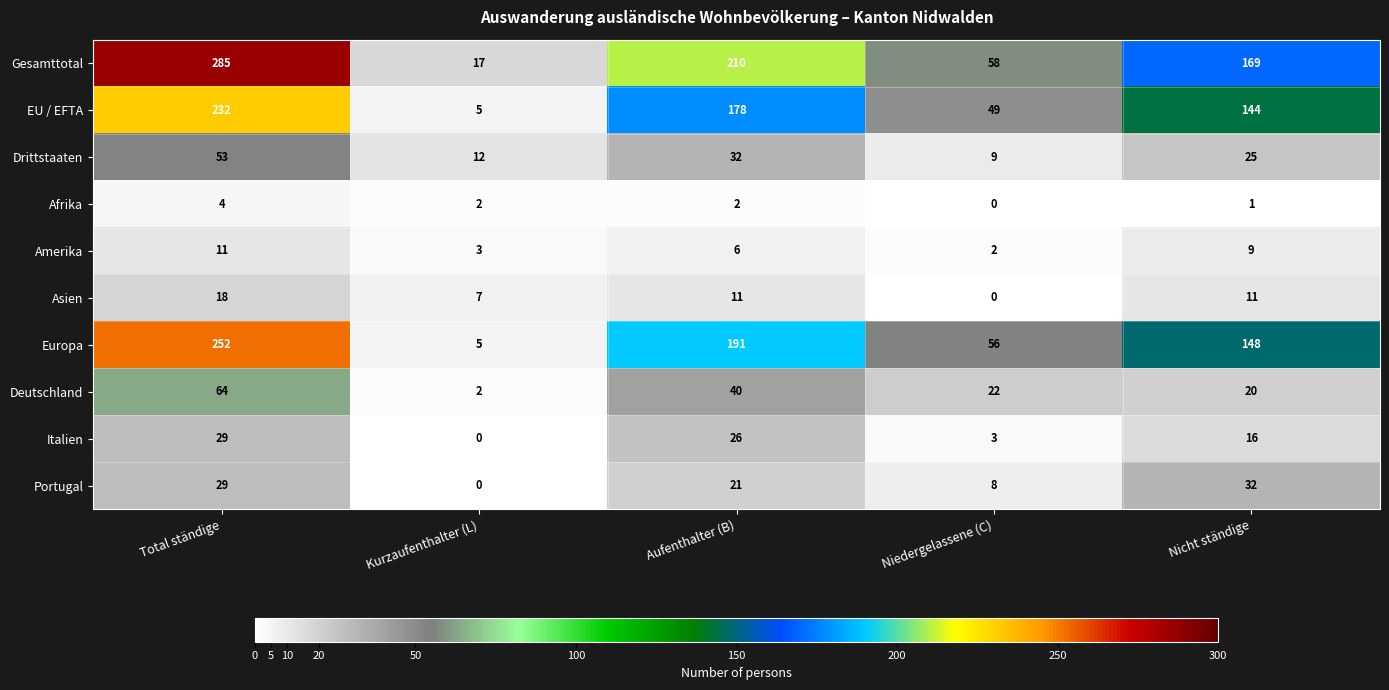

What is the difference between the highest and lowest values at Kurzaufenthalter (L)?

17